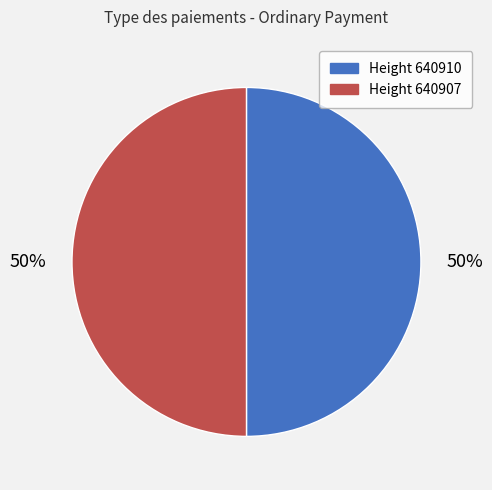

True or false: Height 640910 accounts for 50% of the total.

True